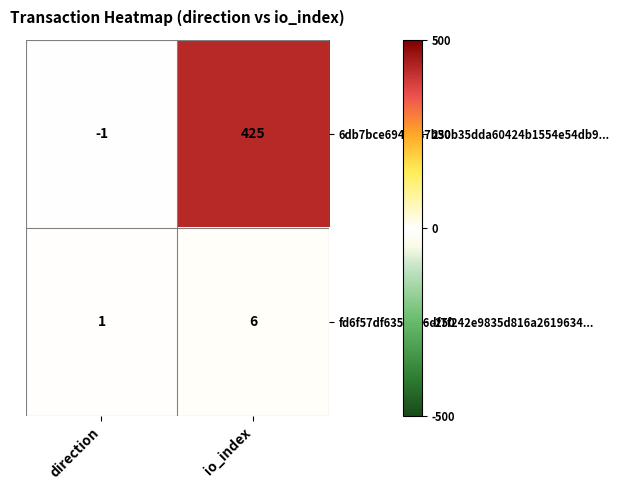

At which category does the chart reach its peak across all series?

io_index